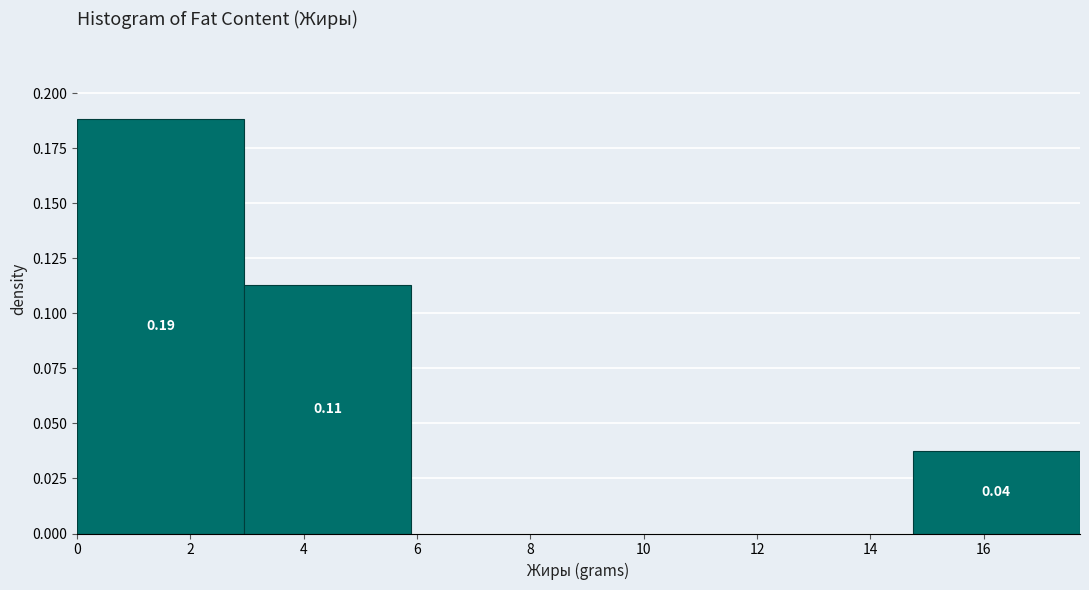

Over which range of the x-axis is the bar tallest?

0.00 to 2.95